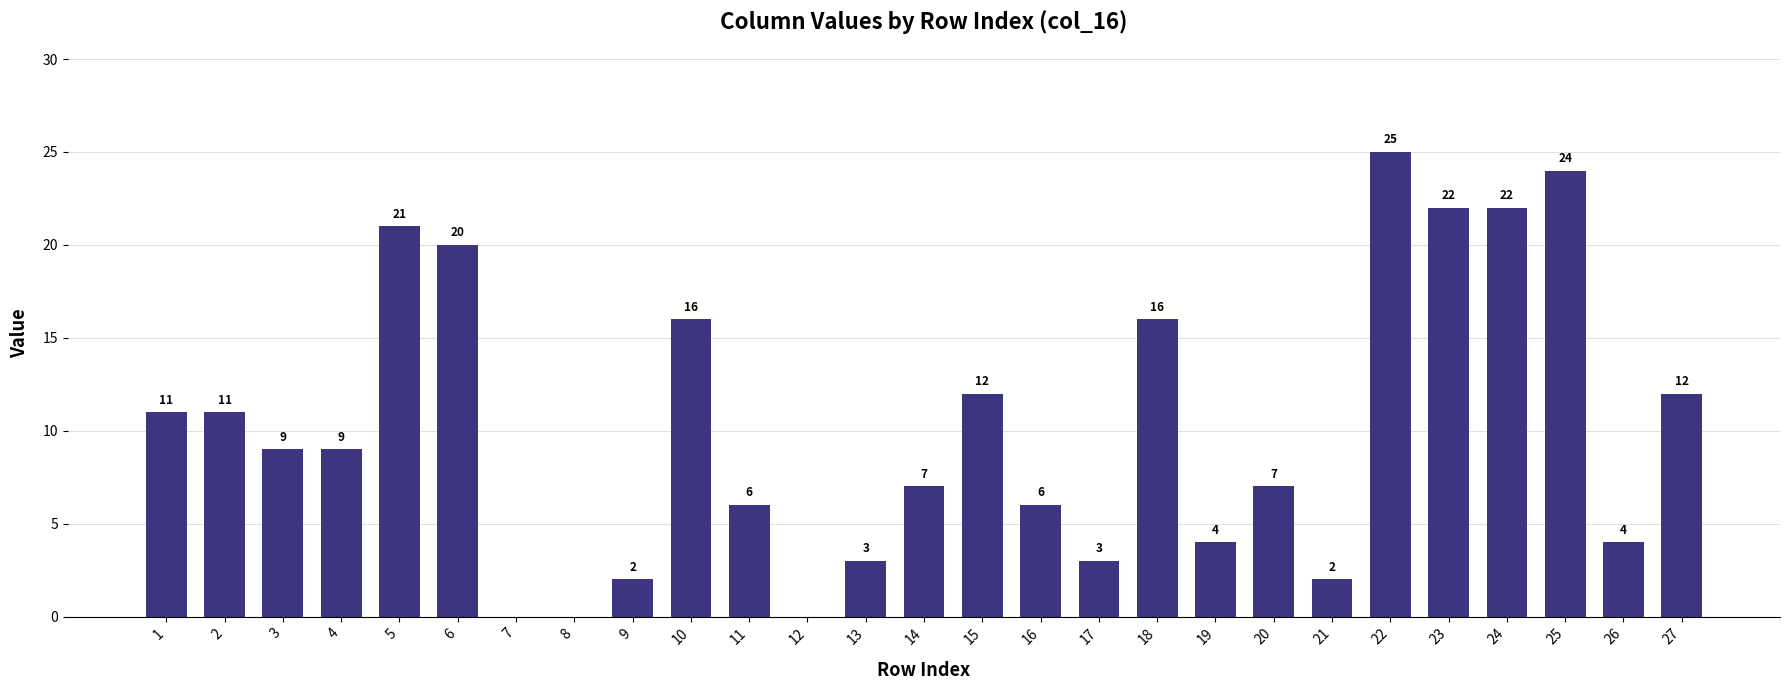

Is it true that the value at 19 is 4?

True